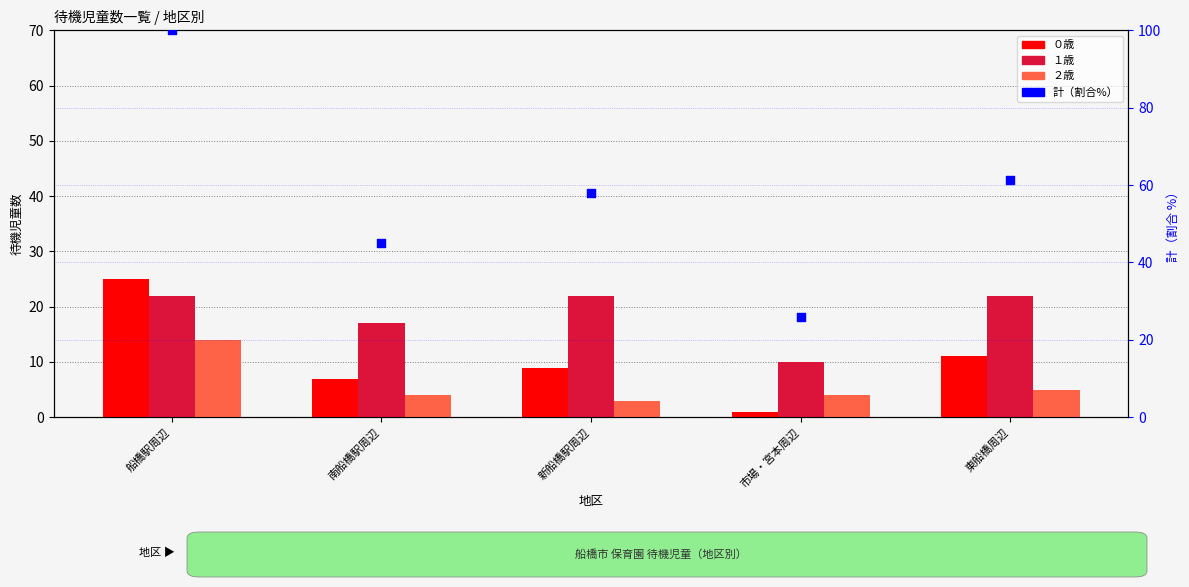

Which series has the largest total across all categories?

計（割合%）